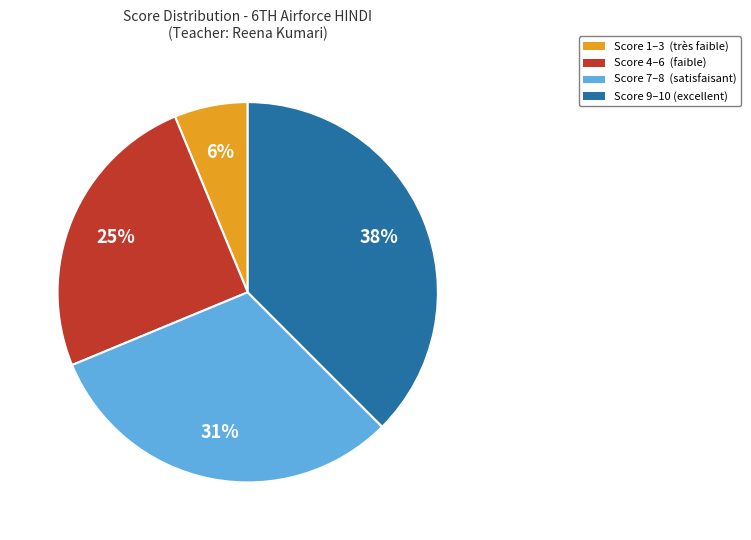

To the nearest percent, what is the average slice percentage?

25%